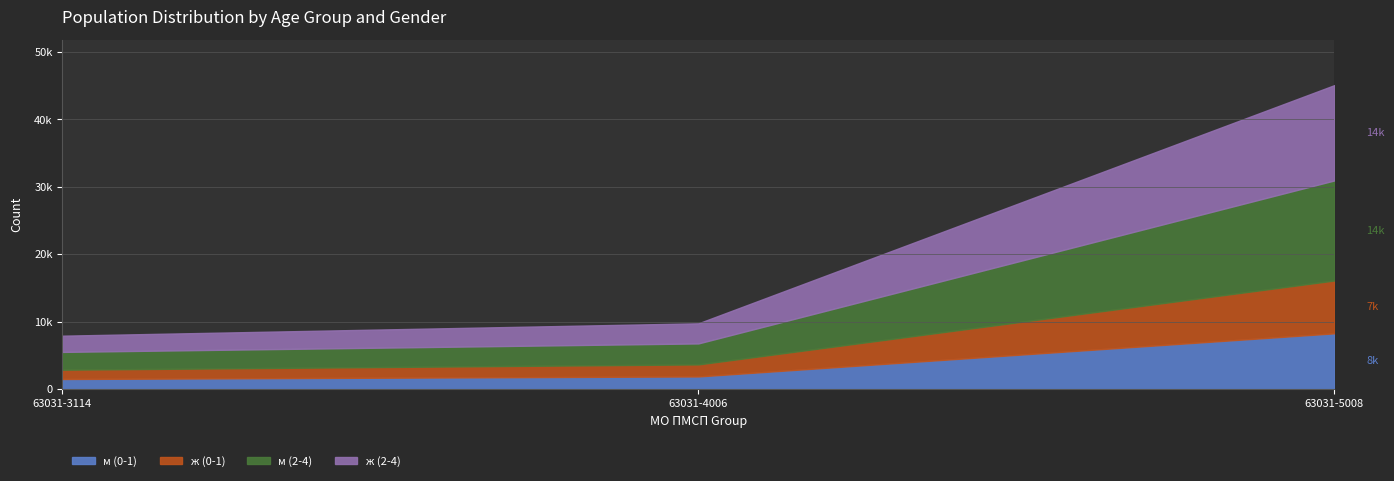

Which category has the highest value across all series?

63031-5008